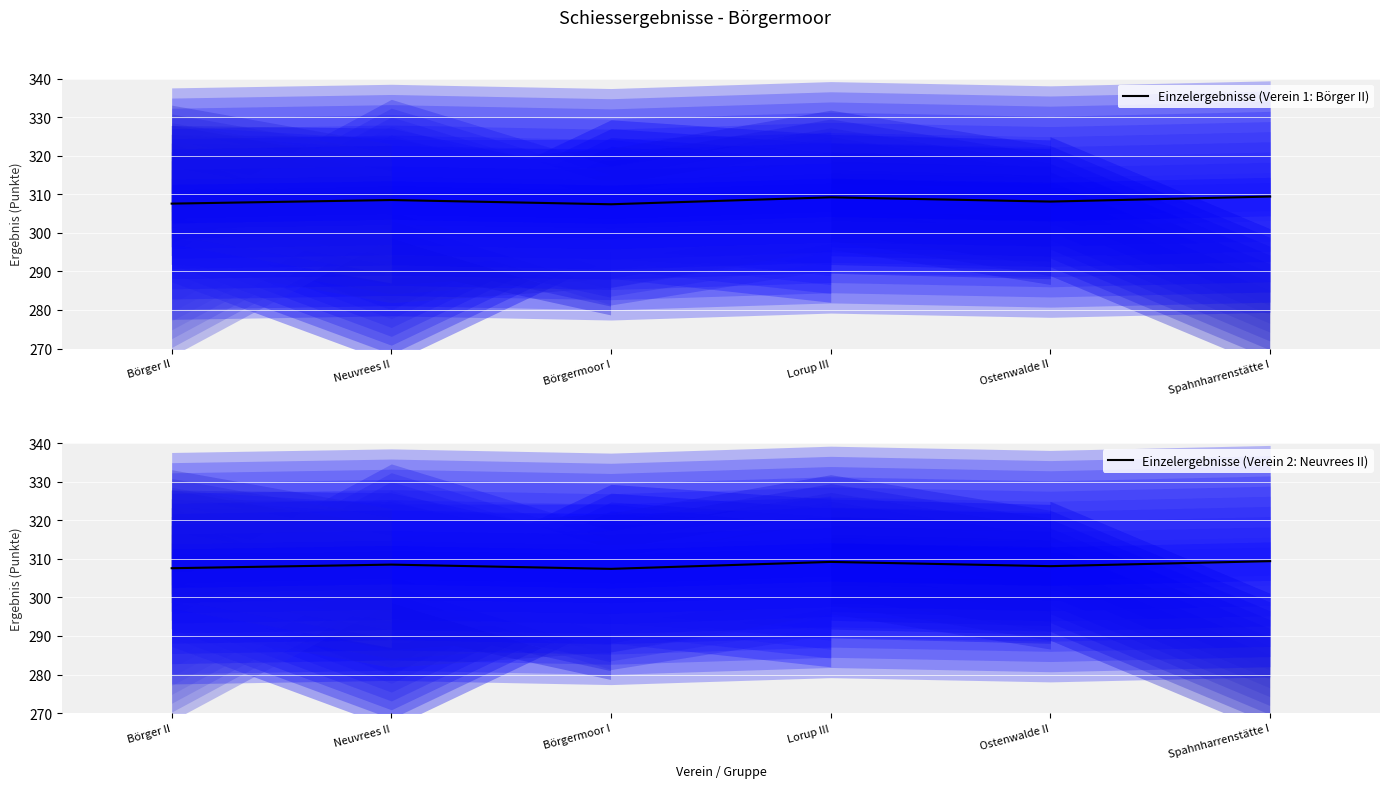

Where is the first local maximum for Einzelergebnisse (Verein 2: Neuvrees II)?

Neuvrees II